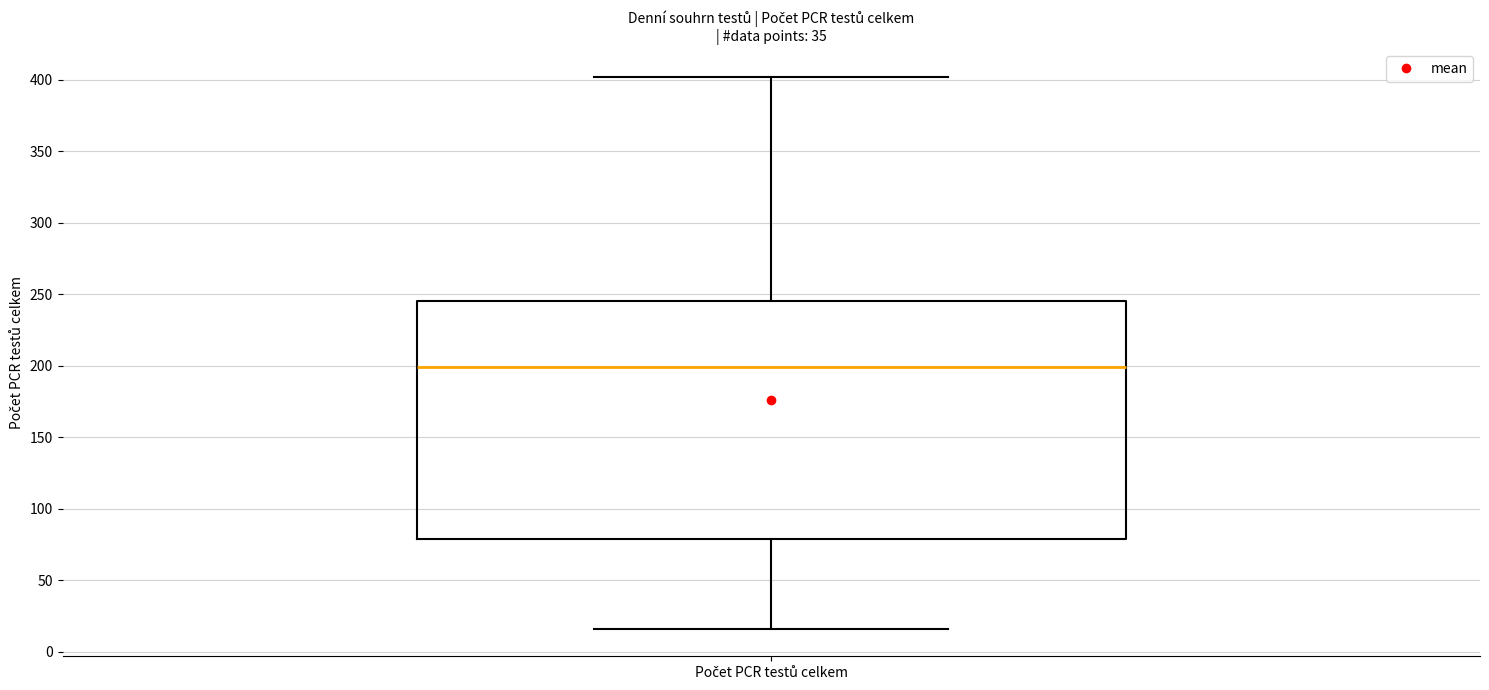

Read this box plot against the y-axis: the position of the median line, the range covered by the box, and the ends of both whiskers. The values are not printed on the chart, so give them approximately, as read against the axis.

median 200, box 80 to 245, whiskers 15 to 400